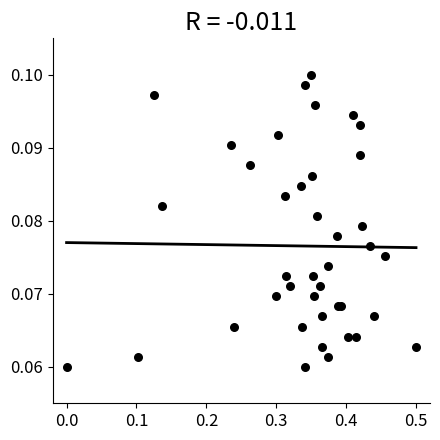

What is the range of X values (max minus min)?

0.5